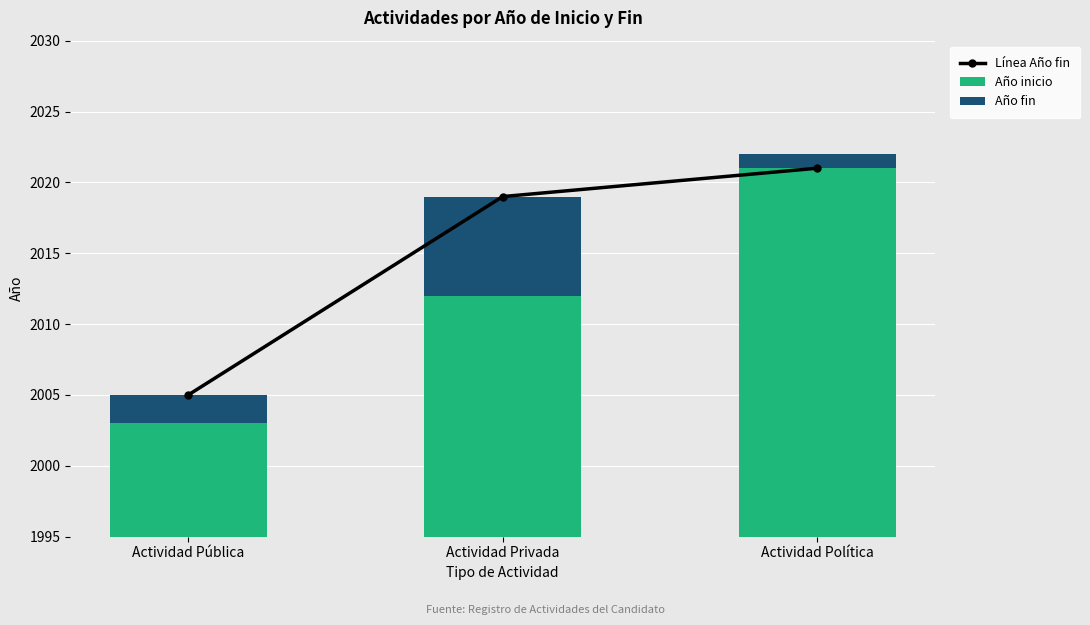

List the series in order of their peak value, lowest first.

Año fin, Línea Año fin, Año inicio